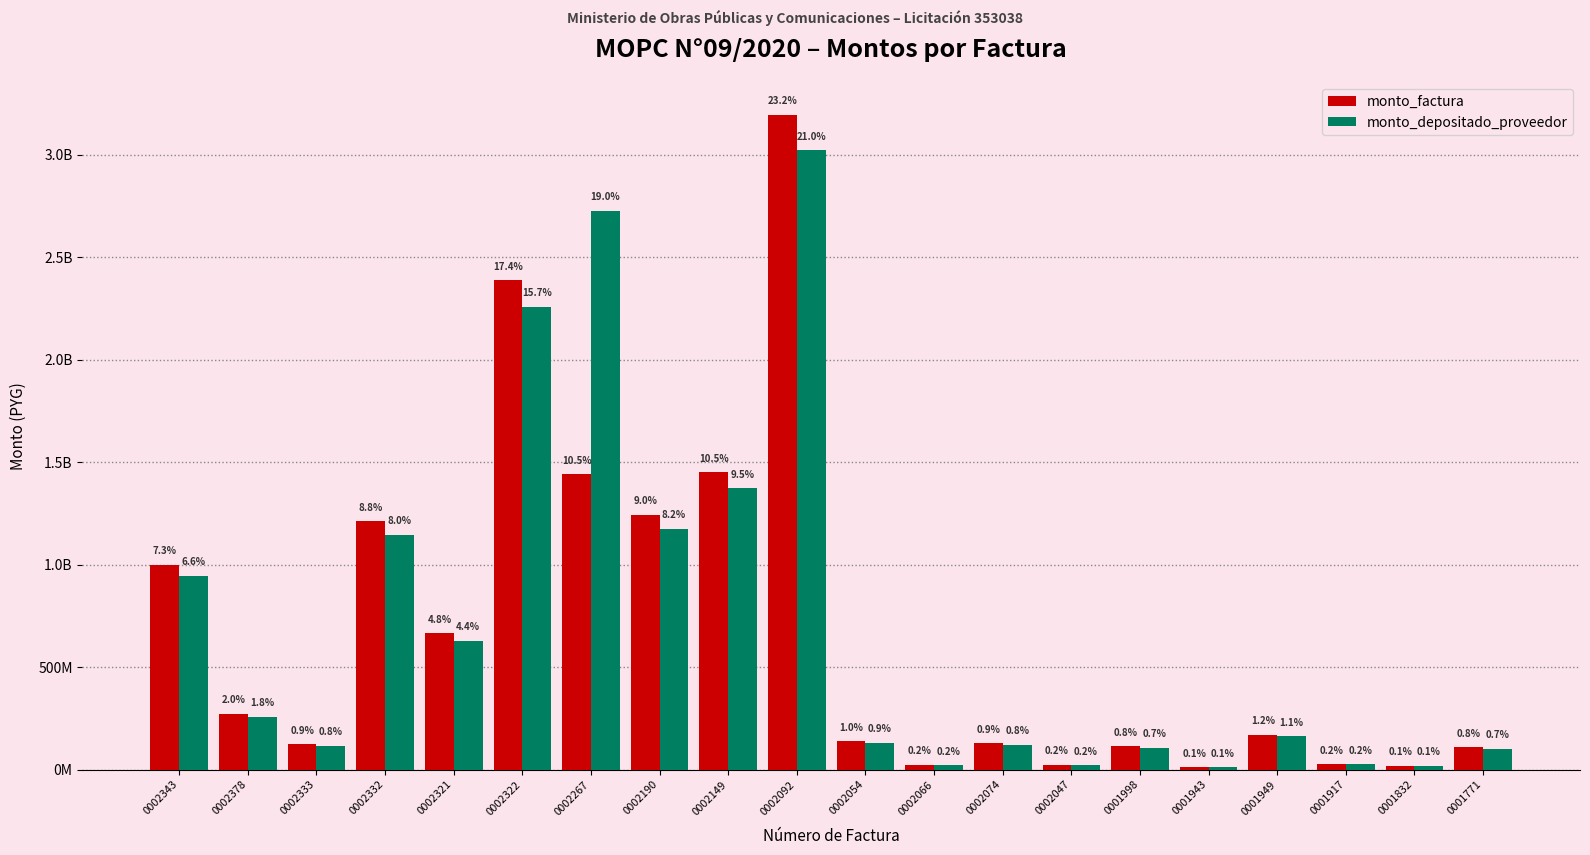

Between 0001943 and 0002333, which is larger?

0002333